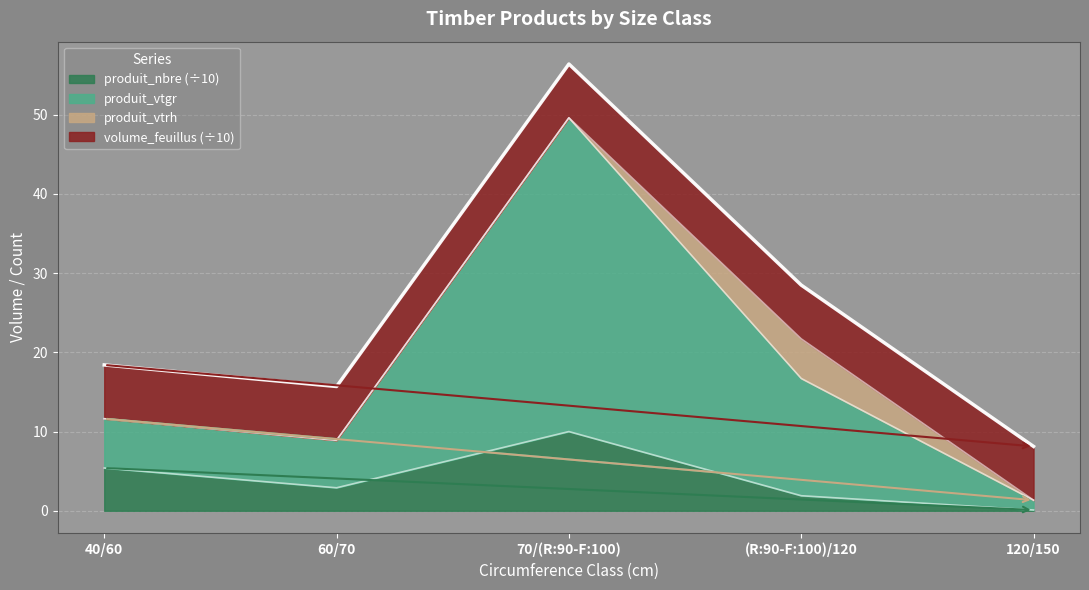

What is the average value of the produit_nbre series?

4.1